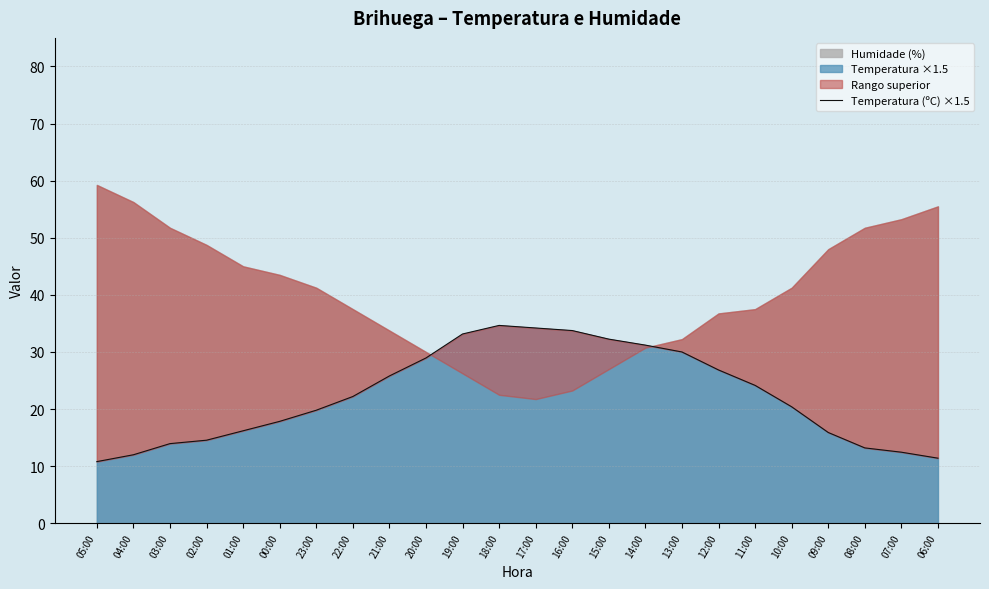

How many values are below 22?

12